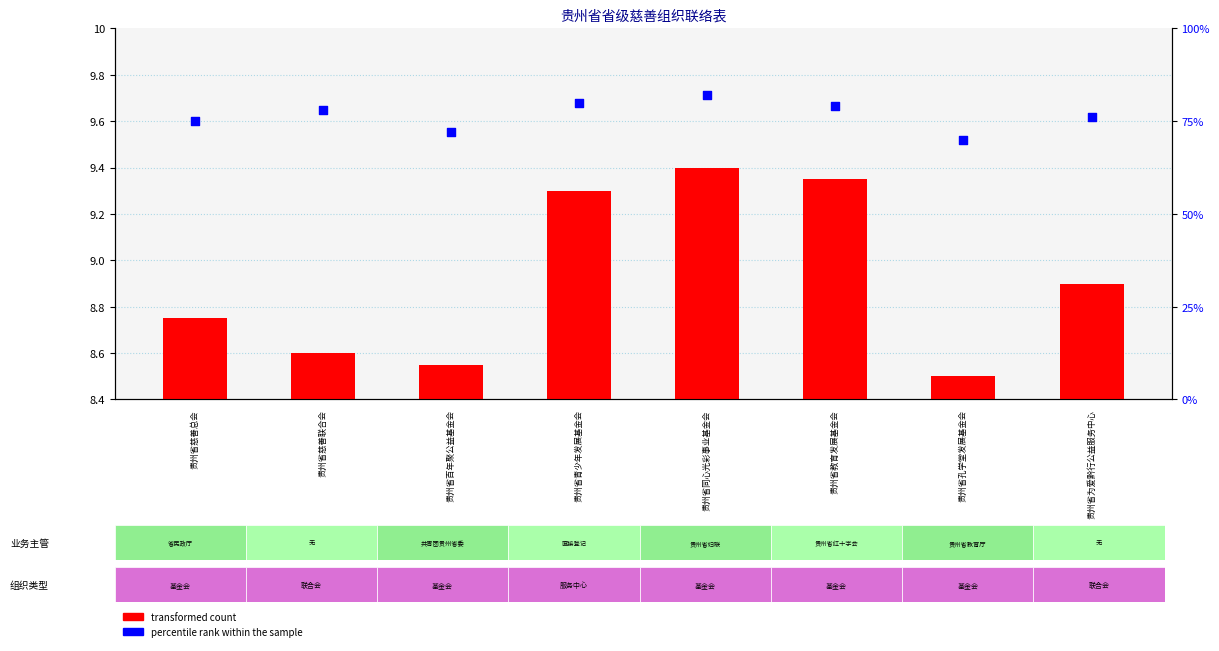

Which series has the largest total across all categories?

percentile rank within the sample